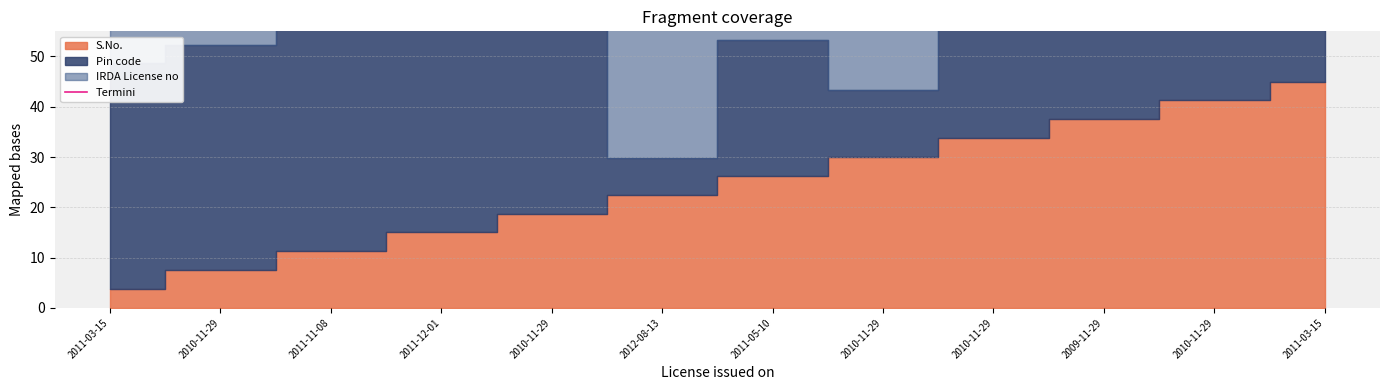

Approximately how many times larger is the value at 2010-11-29 compared to 2011-03-15?

1.3